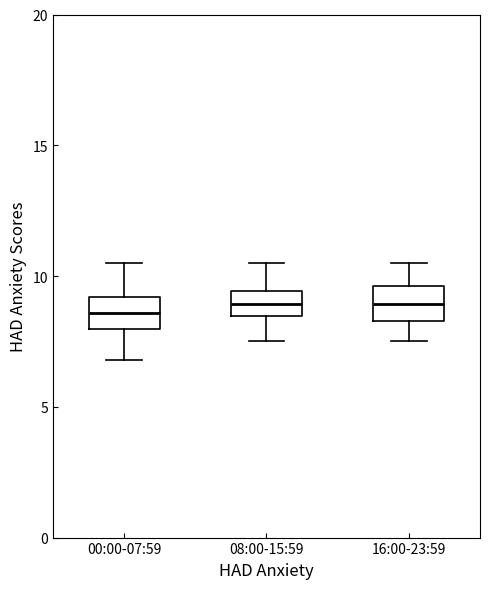

Reading left to right, read every box against the y-axis: the position of its median line, the range the box covers, and the ends of its whiskers. The values are not printed on the chart, so give them approximately, as read against the axis.

00:00-07:59: median 8.5, box 8.0 to 9.0, whiskers 7.0 to 10.5
08:00-15:59: median 9.0, box 8.5 to 9.5, whiskers 7.5 to 10.5
16:00-23:59: median 9.0, box 8.5 to 9.5, whiskers 7.5 to 10.5